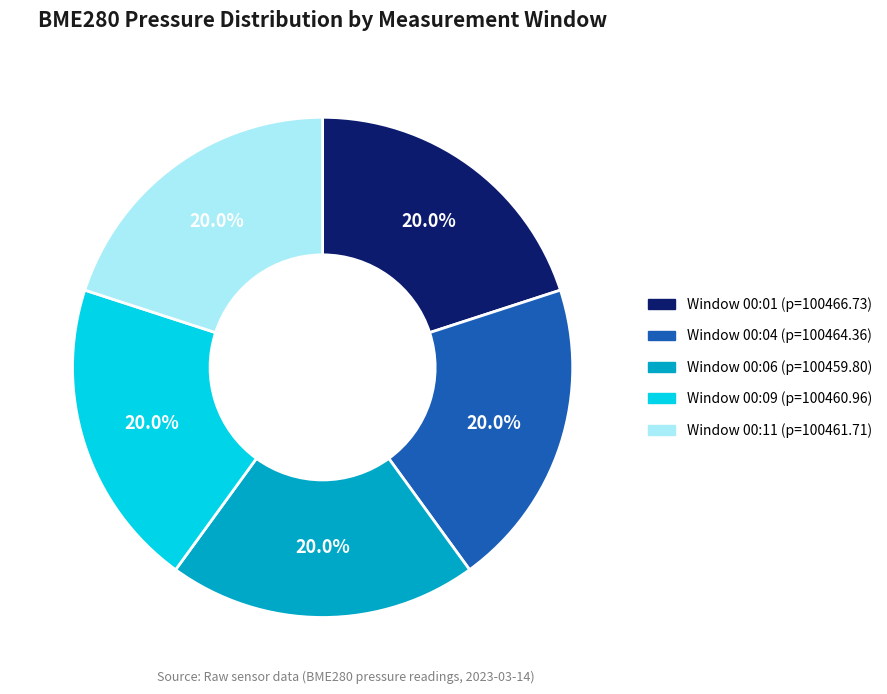

Is the sum of Window 00:06 (p=100459.80) and Window 00:11 (p=100461.71) greater than half?

No